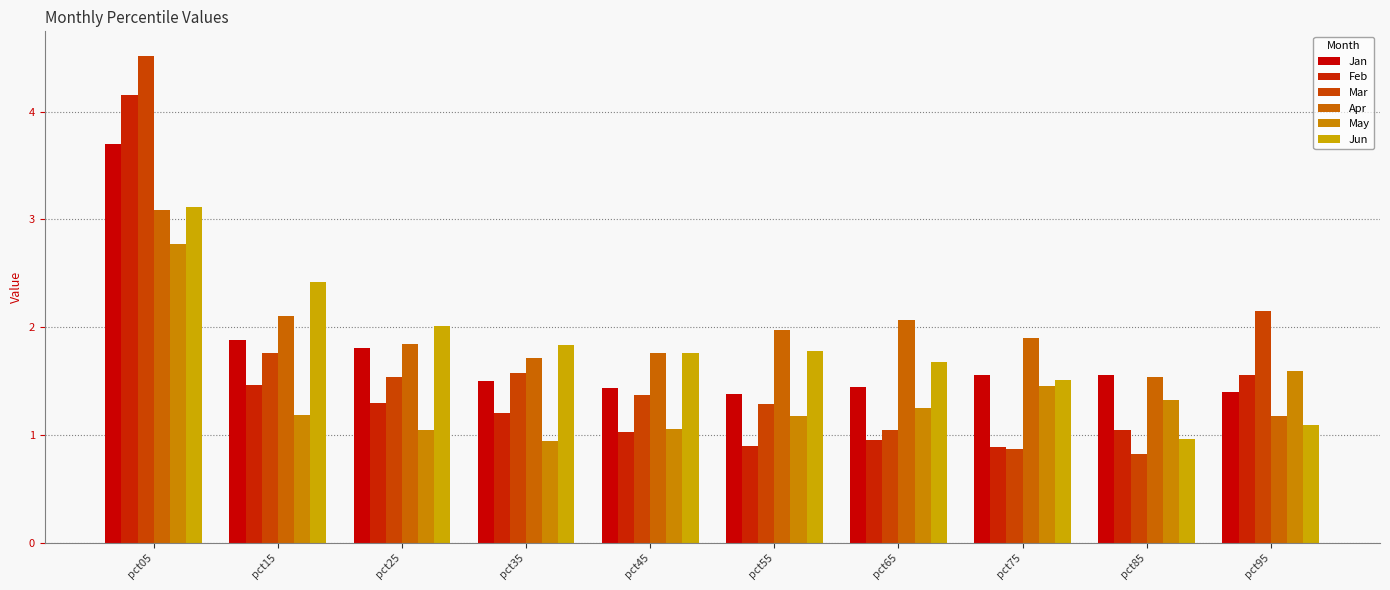

The value of Apr at pct25 is 3.0. True or false?

False